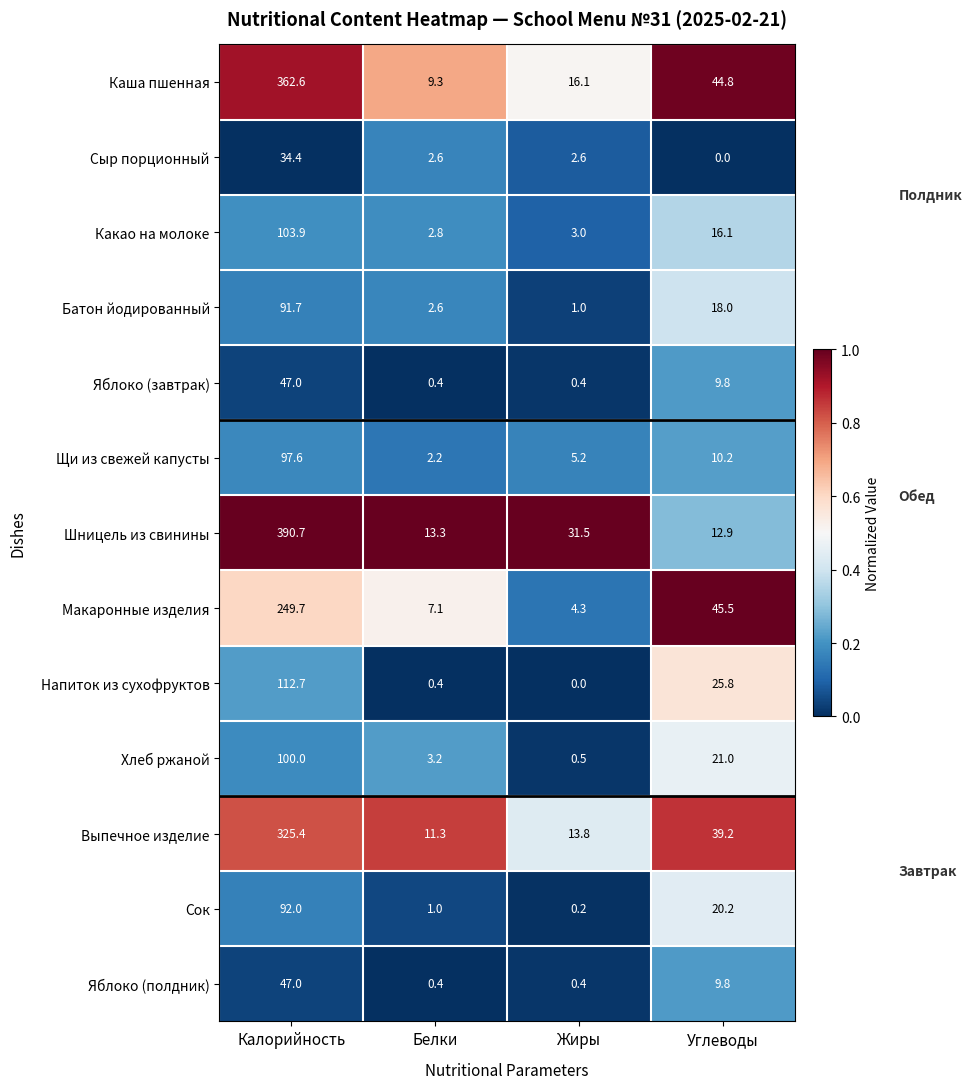

At which label does Яблоко (завтрак) first exceed 9?

Калорийность